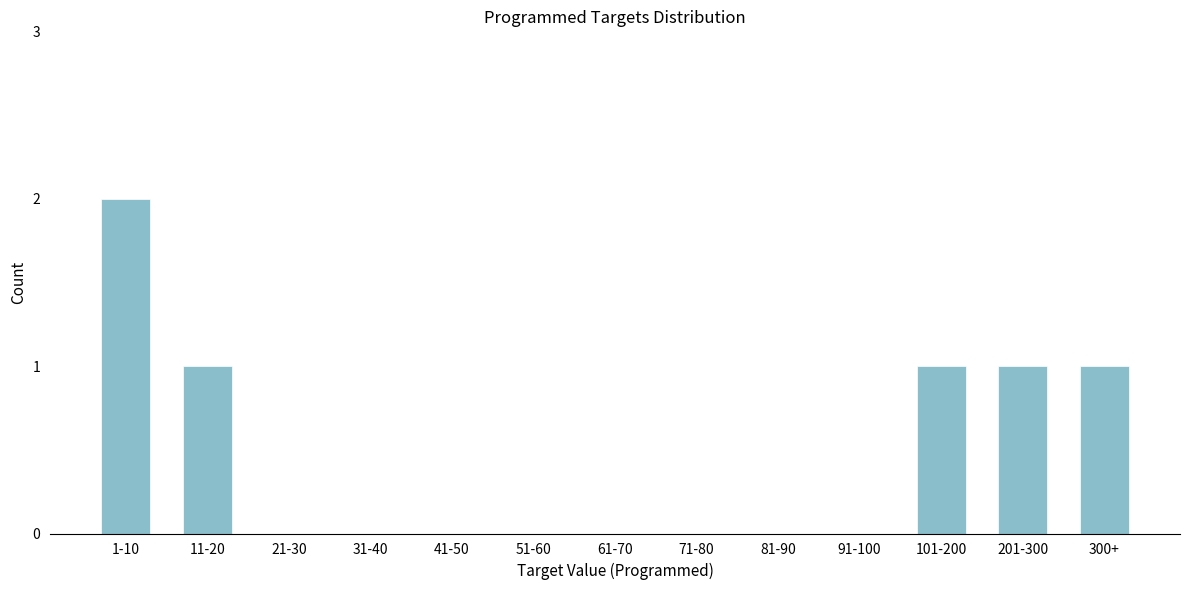

Reading left to right, what are all the values shown in this chart?

1-10=2	11-20=1	21-30=0	31-40=0	41-50=0	51-60=0	61-70=0	71-80=0	81-90=0	91-100=0	101-200=1	201-300=1	300+=1